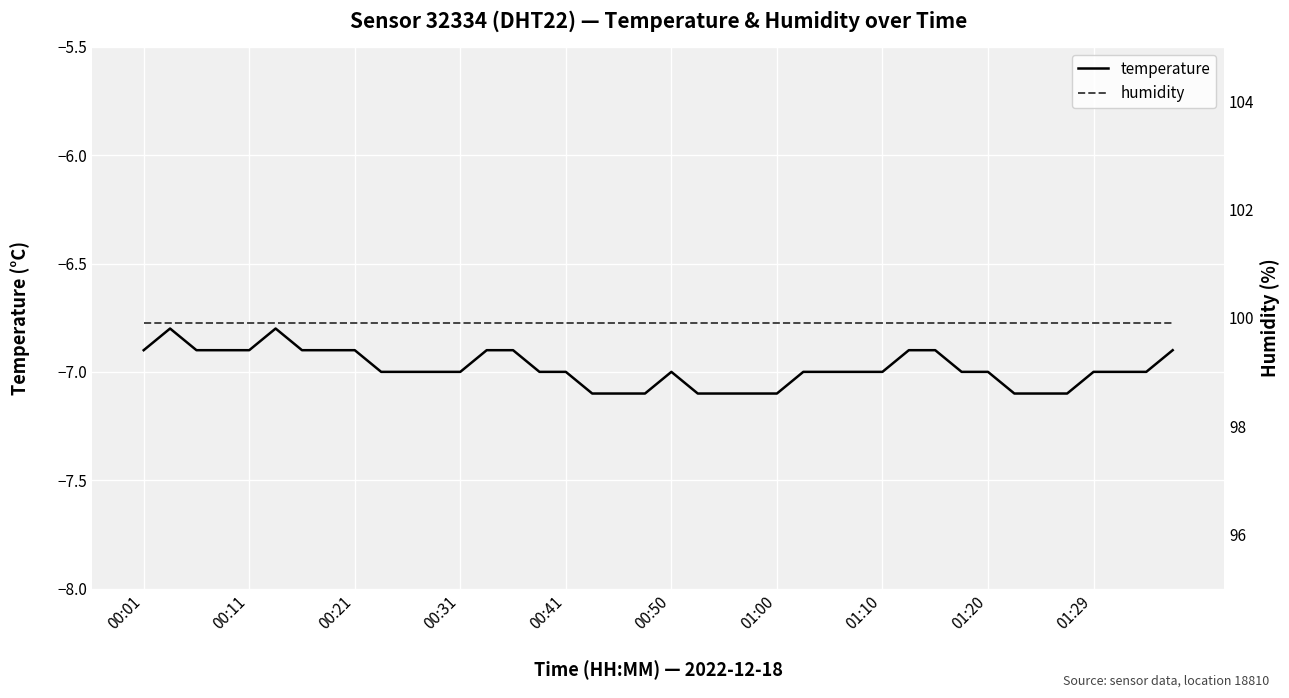

How many lines are shown in the chart?

2